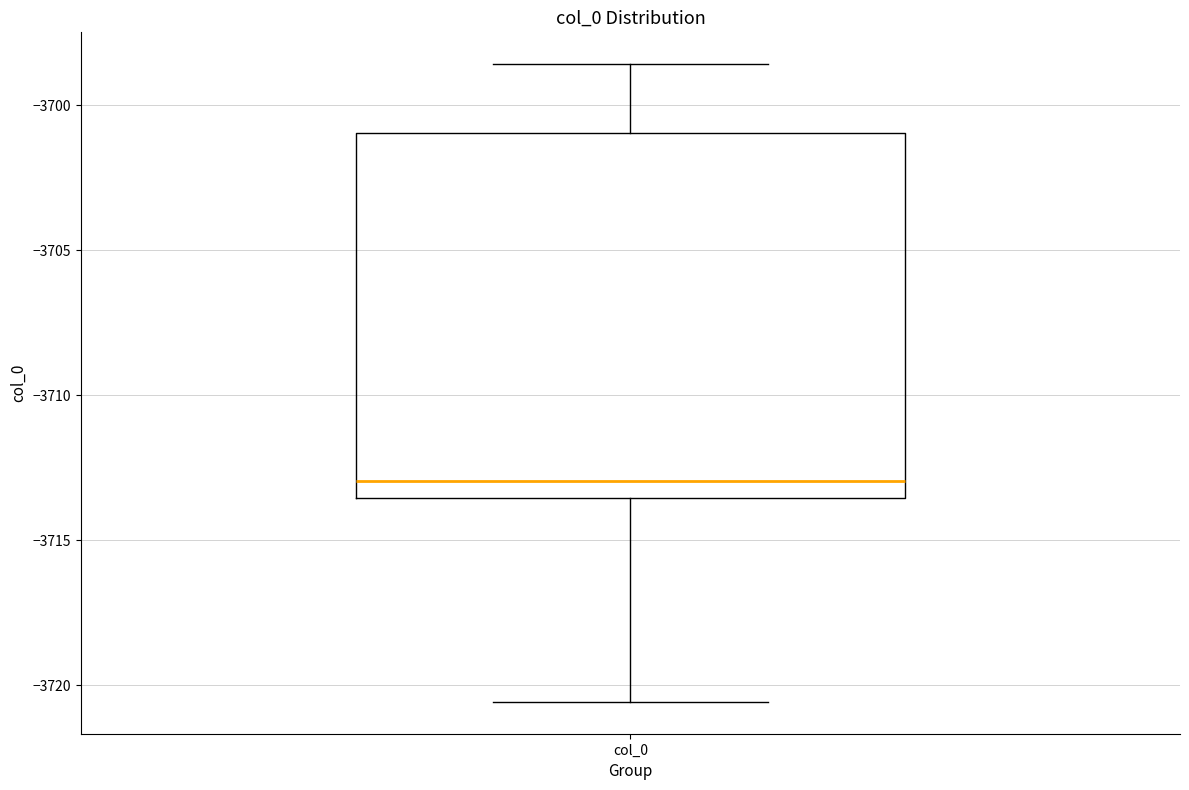

Transcribe this box plot: give where the median line is, the range the box spans, and where the two whiskers end, as read against the y-axis. The values are not printed on the chart, so give them approximately, as read against the axis.

median -3713.0, box -3713.5 to -3701.0, whiskers -3720.5 to -3698.5